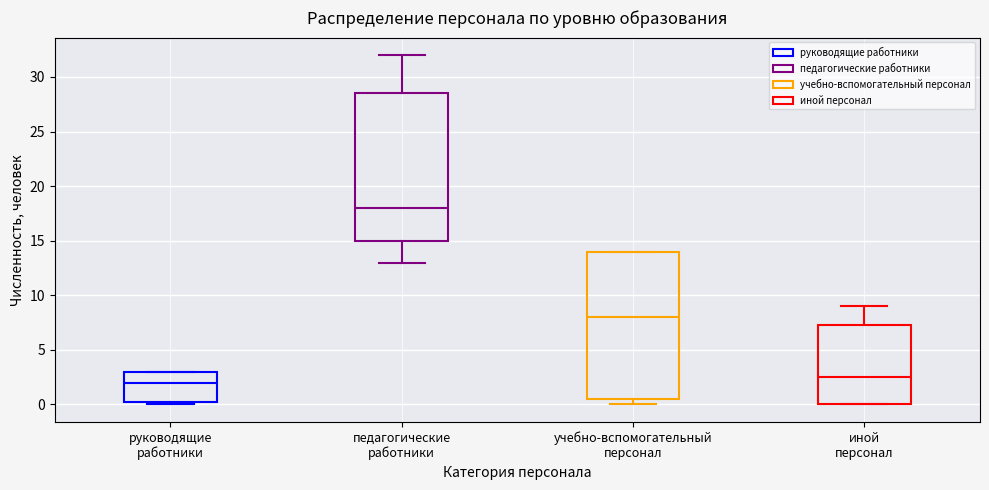

Where does the median line of the box for иной персонал sit on the y-axis? The values are not printed on the chart, so give them approximately, as read against the axis.

2.5